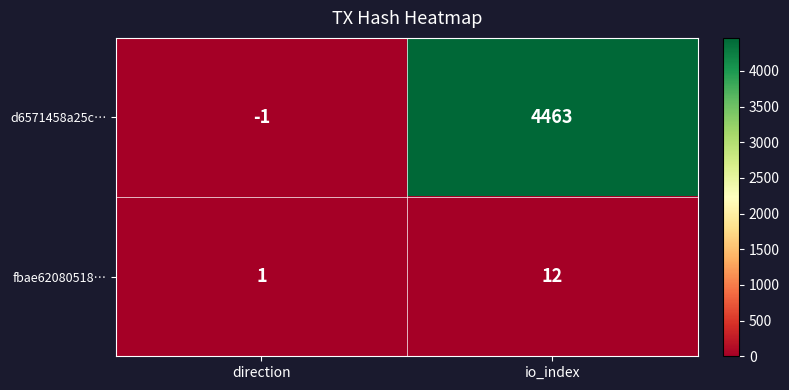

Which category has the lowest value in the d6571458a25c… series?

direction